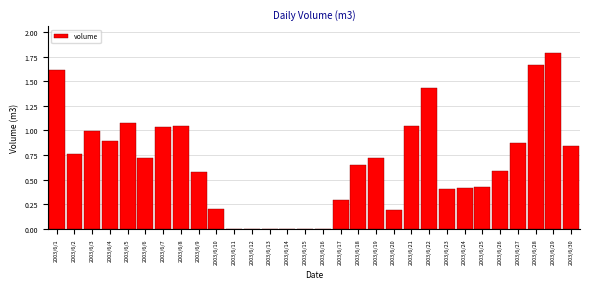

What is the change in value from 2003/6/9 to 2003/6/13?

-0.6